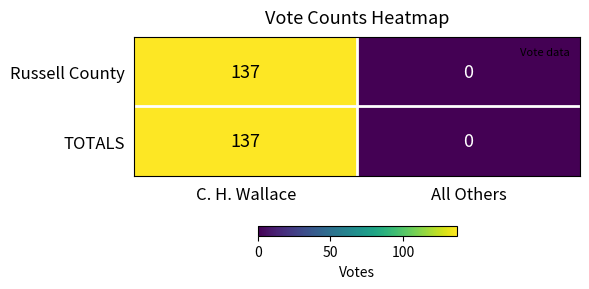

Reading right to left, list all the values displayed in this chart.

Russell County: All Others=0	C. H. Wallace=137
TOTALS: All Others=0	C. H. Wallace=137